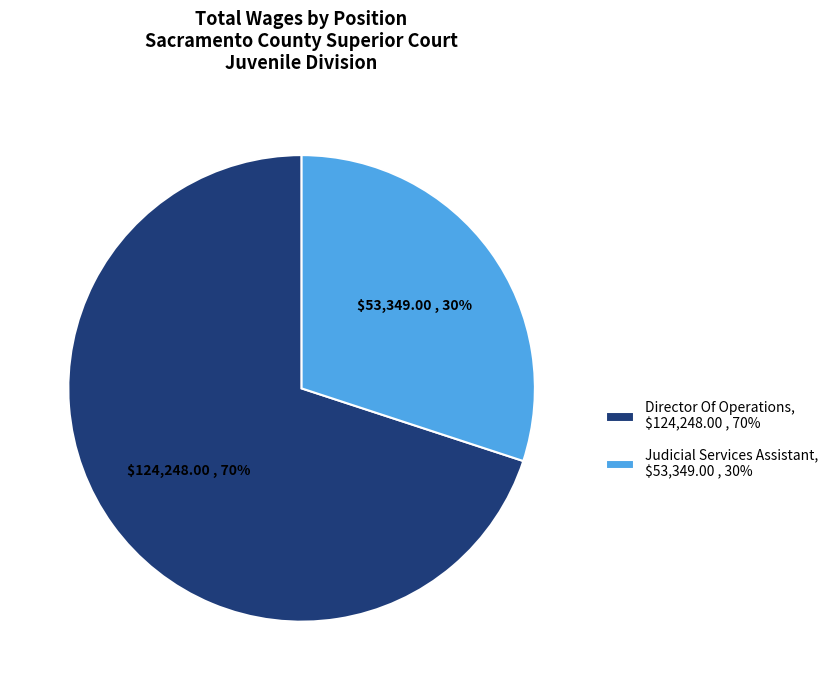

Between Judicial Services Assistant and Director Of Operations, which is larger?

Director Of Operations